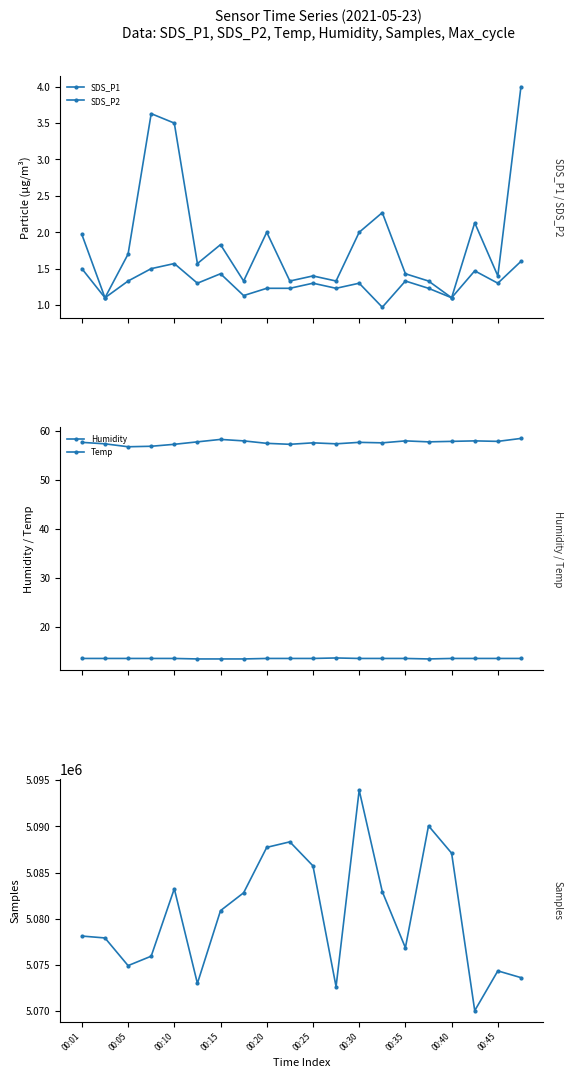

How many data points in SDS_P2 are less than 1?

1